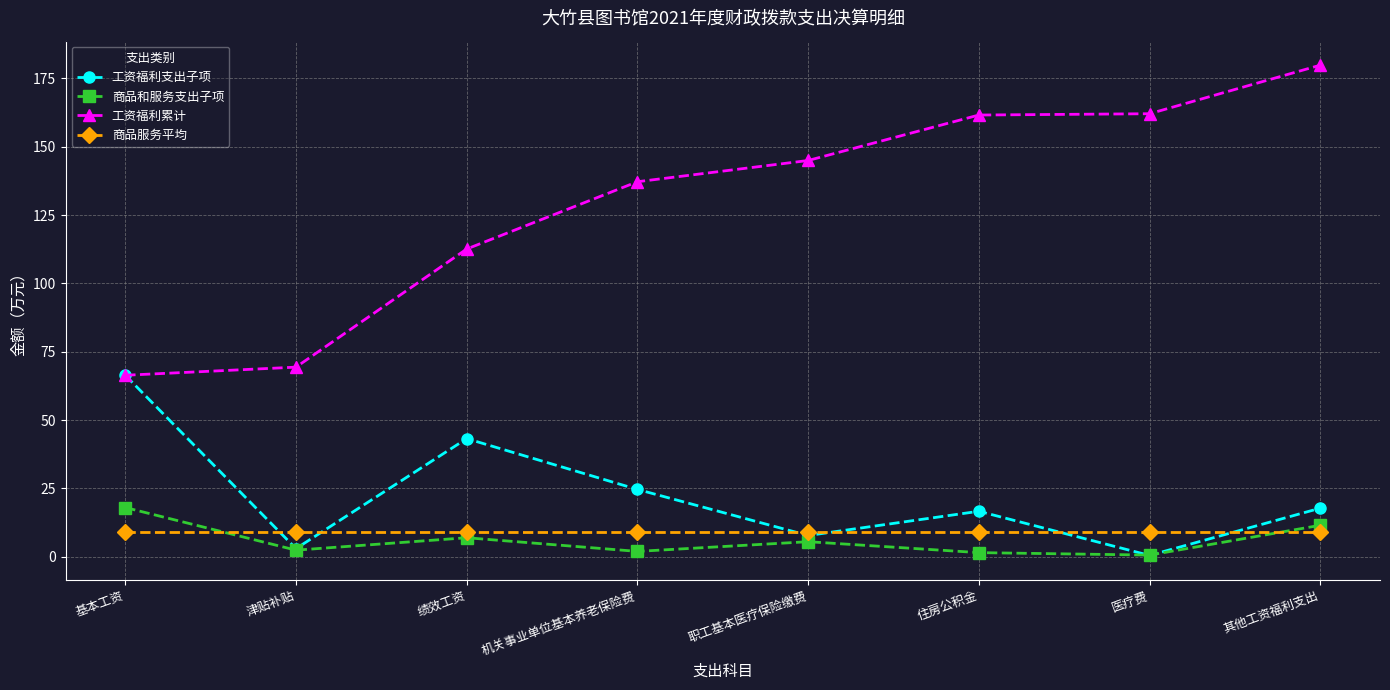

True or false: 商品和服务支出子项 and 工资福利累计 cross at least once.

False